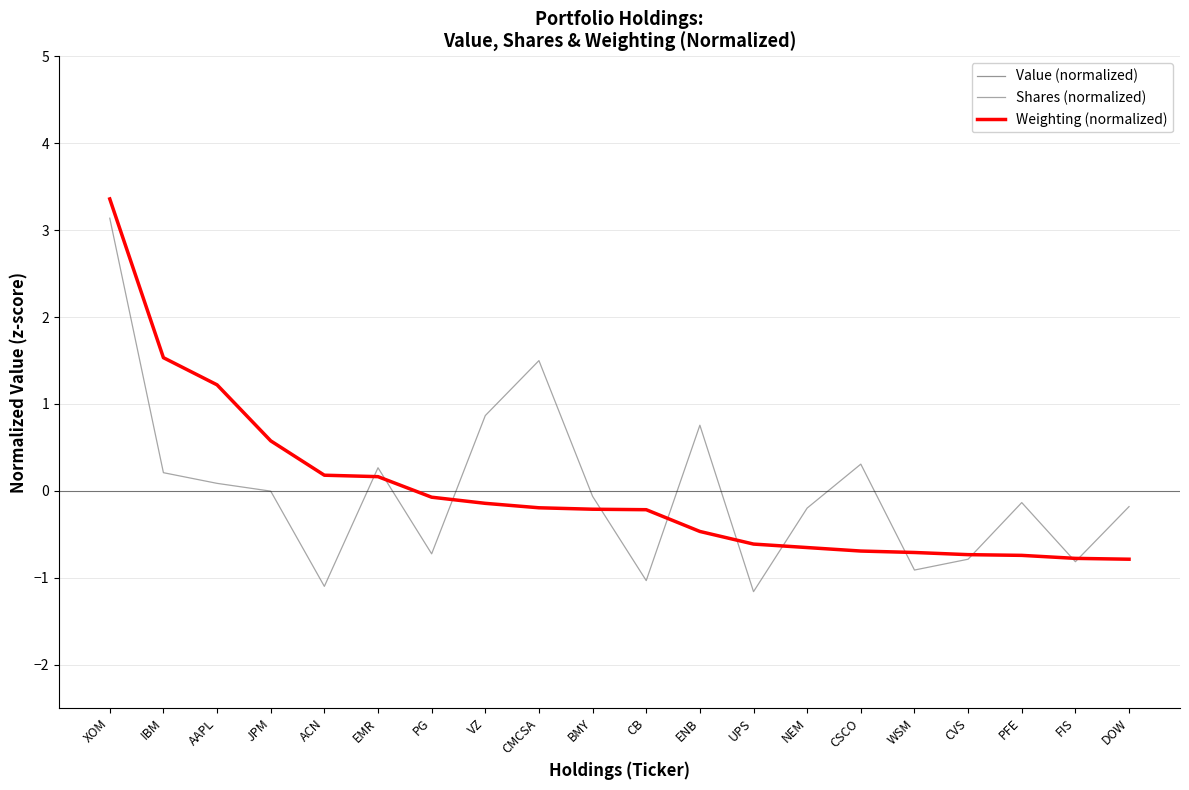

What is the total value across all series at PFE?

-1.6